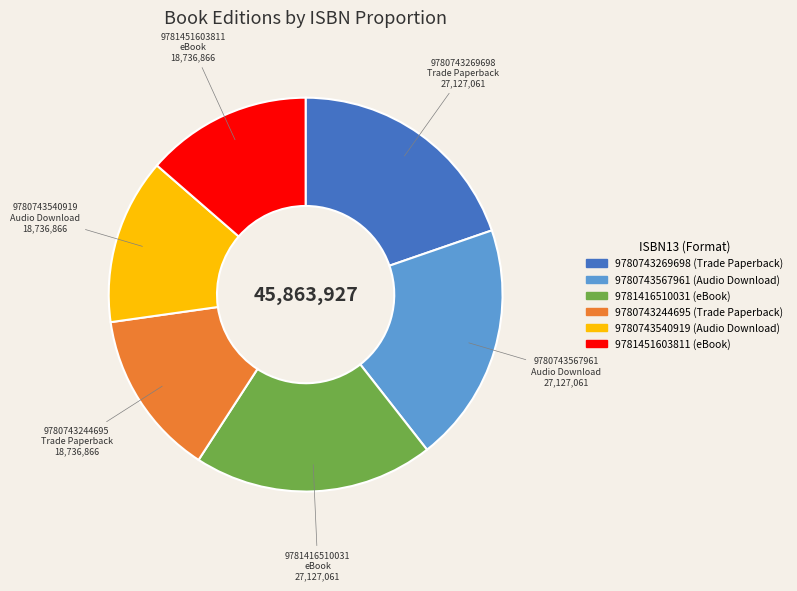

Do 9781416510031 and 9781451603811 together represent more than half of the pie?

No